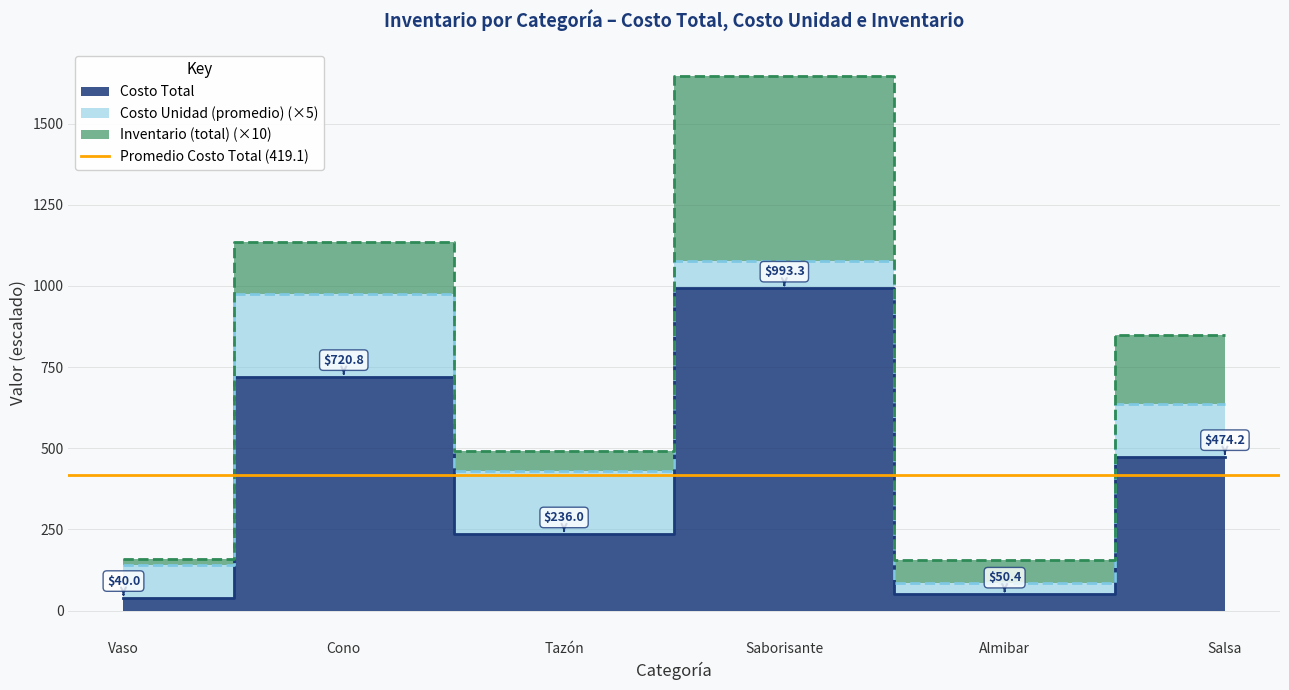

Reading right to left, what are all the values shown in this chart?

Costo Total: 5=474.2	4=50.4	3=993.3	2=236.0	1=720.8	0=40.0
Costo Unidad (promedio): 5=32.7	4=6.8	3=17.0	2=39.0	1=50.7	0=20.0
Inventario (total): 5=21.0	4=7.0	3=57.0	2=6.0	1=16.0	0=2.0